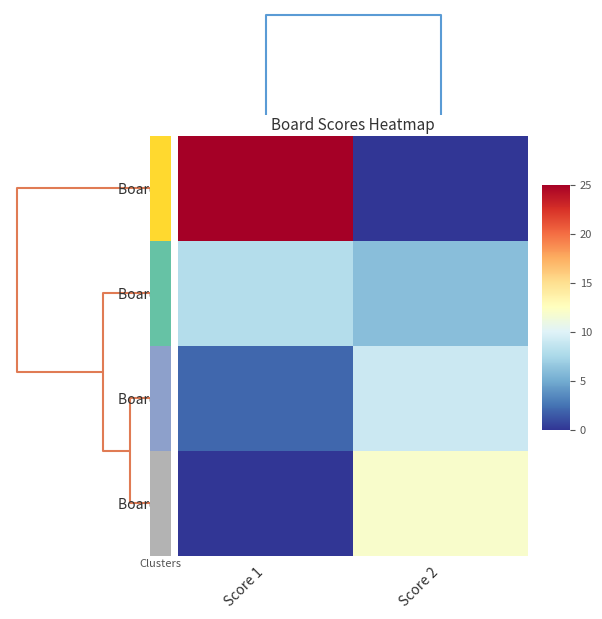

Count the number of categories in the chart.

2